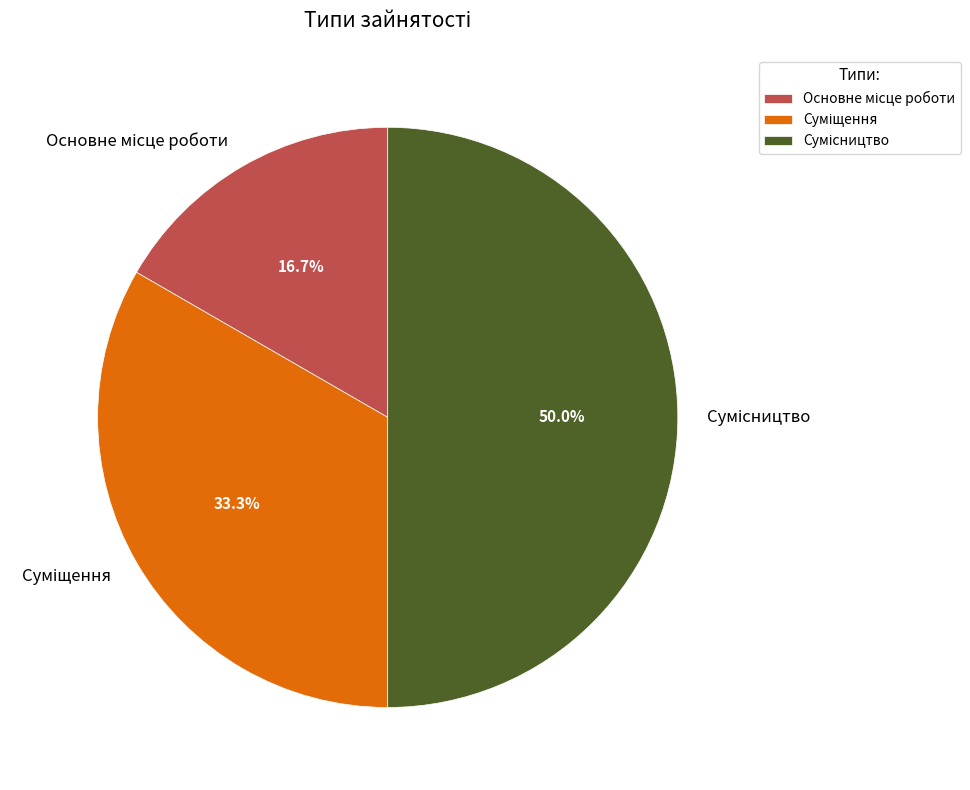

To the nearest percent, what is the difference between the largest and smallest slice percentages?

33%